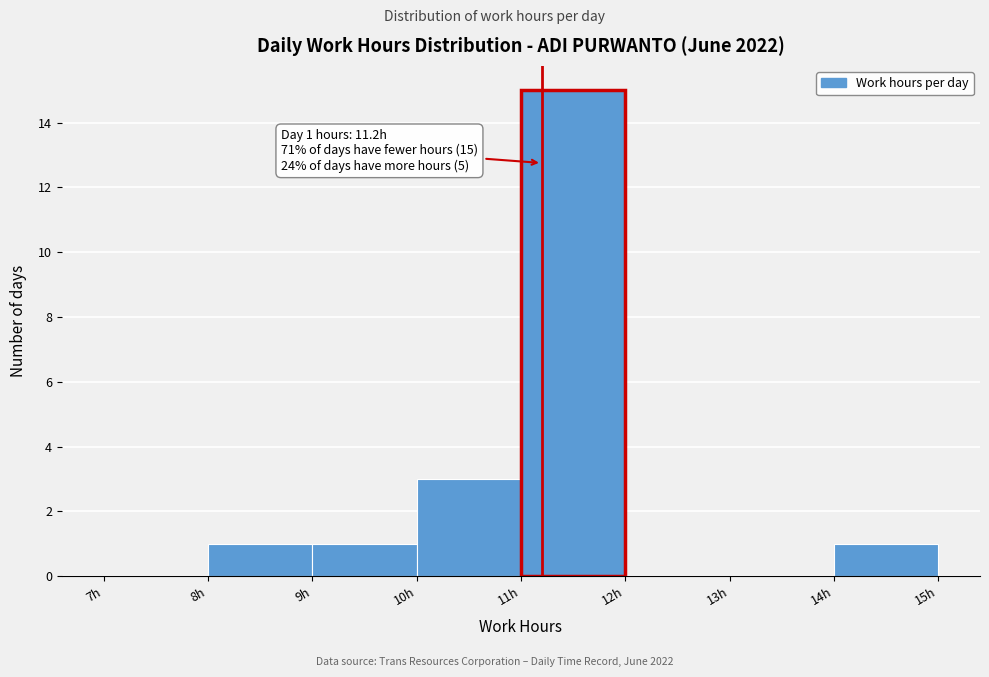

Over which range of the x-axis is the bar tallest?

11 to 12